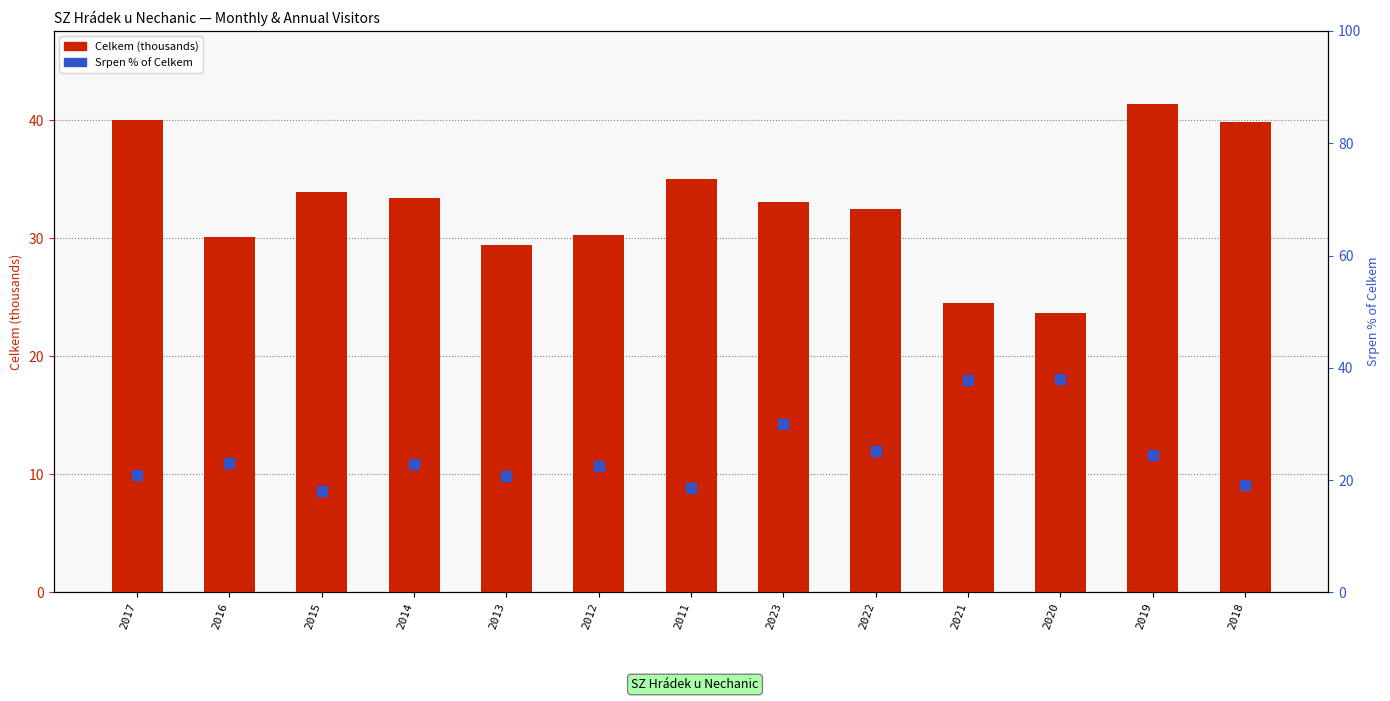

Between 2011 and 2022, which is larger?

2011